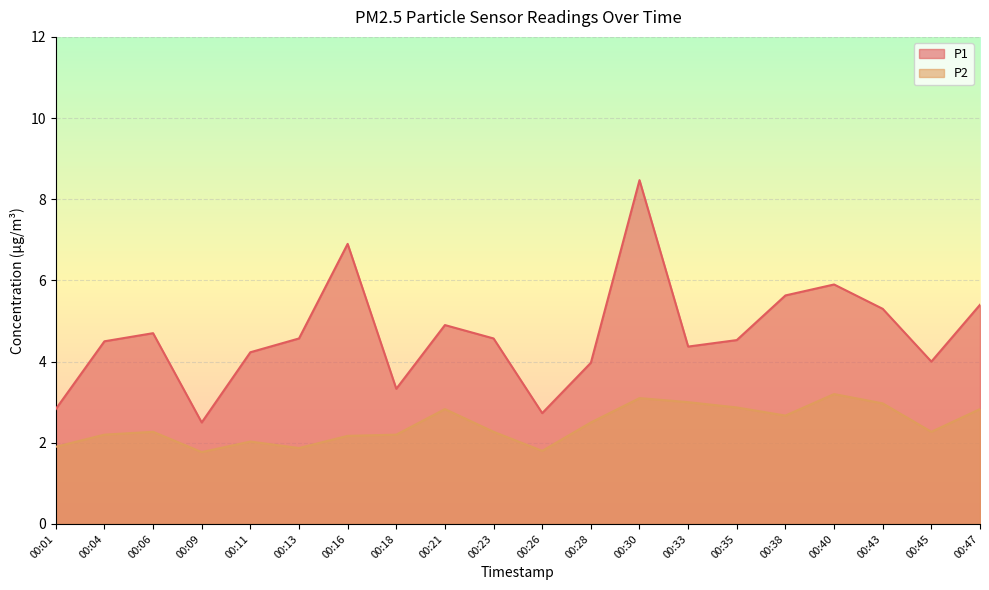

What is the difference between the P1 values at 00:30 and 00:35?

3.9